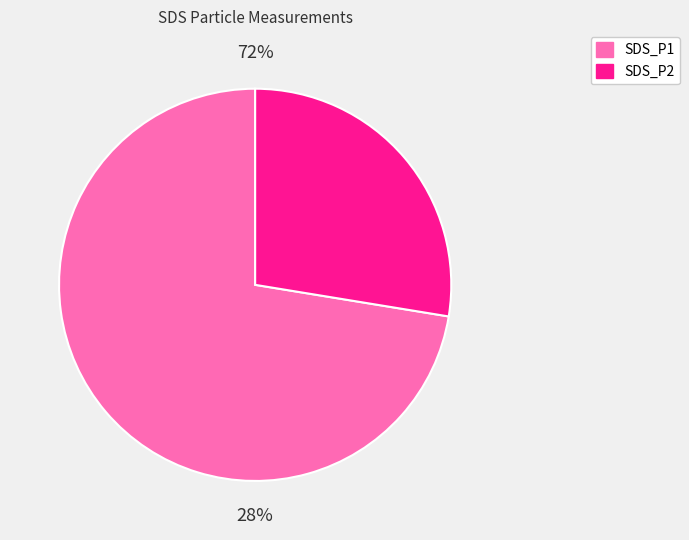

Does 25 account for over 50% of the chart?

No